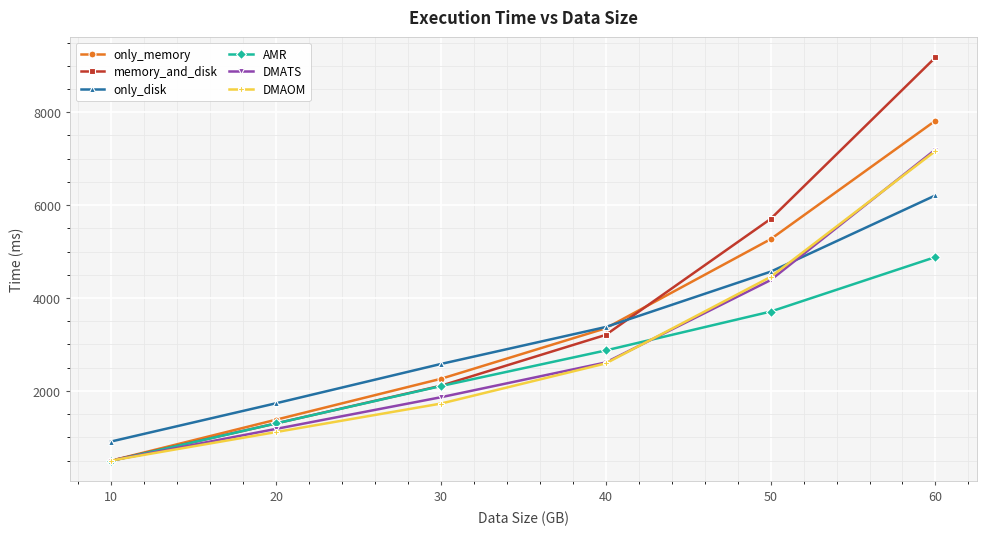

What is the average value of the AMR series?

2559.2